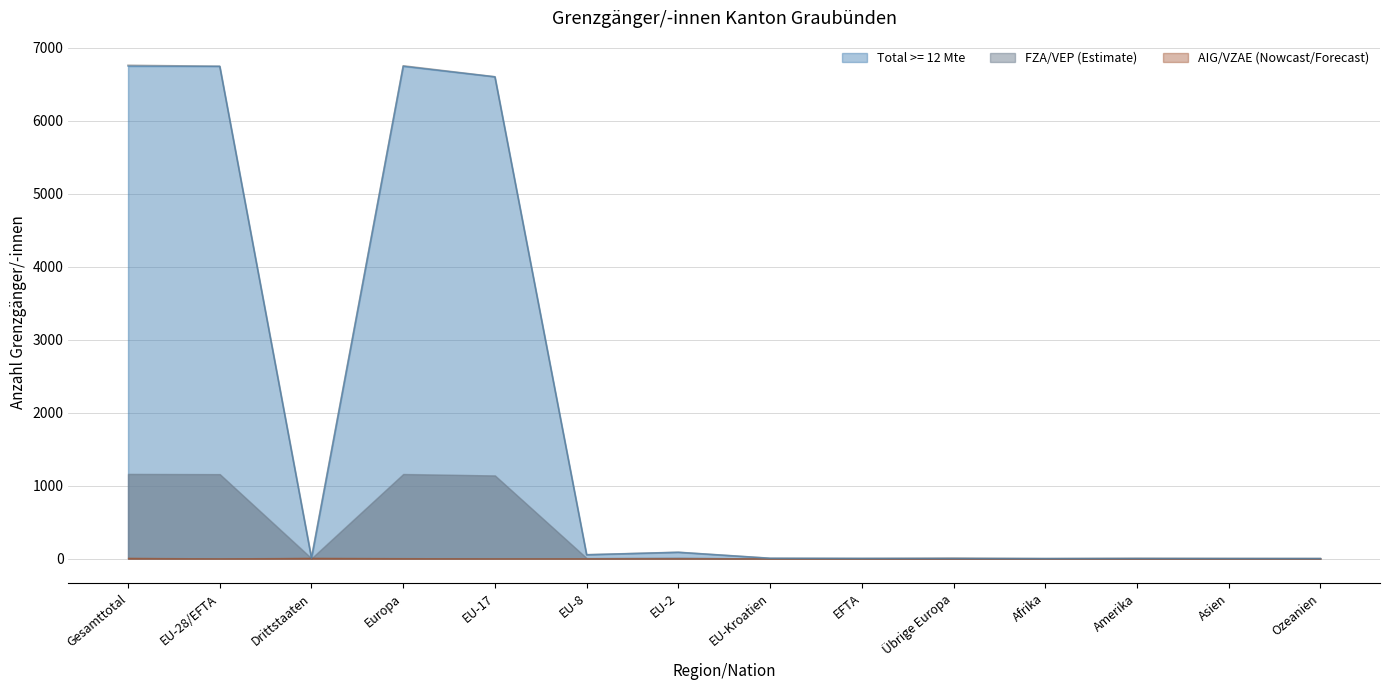

True or false: Total < 12 Mte has more than 1 points higher than both neighbors.

True